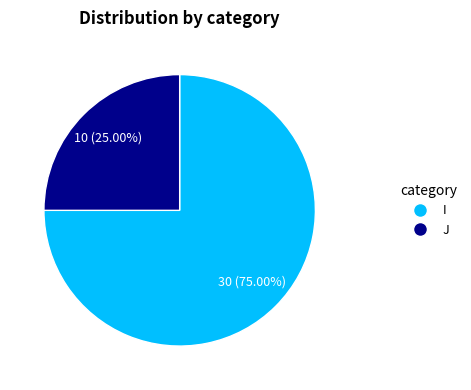

To the nearest percent, what percentage of the pie is I?

75%